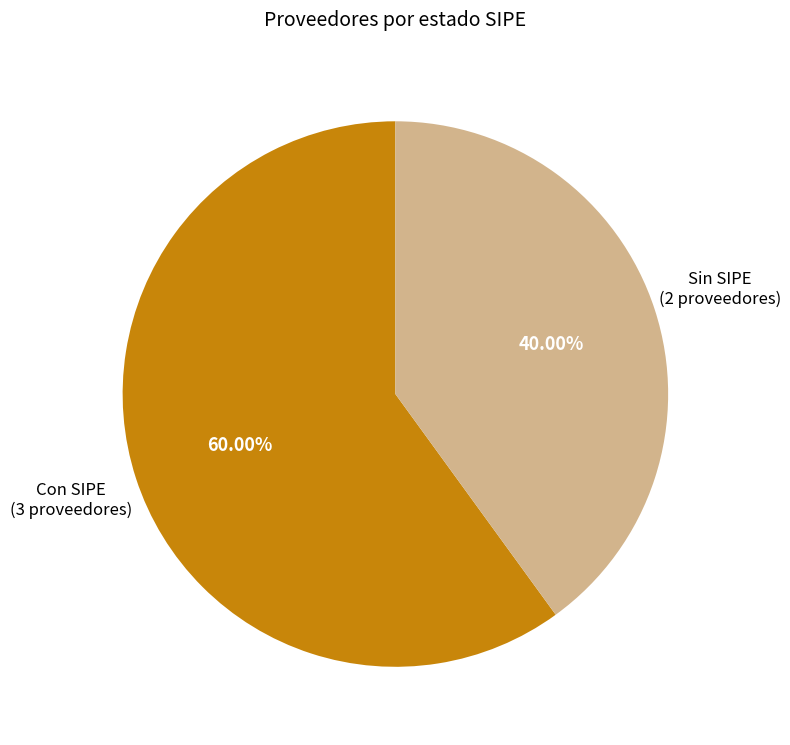

How many segments does this pie chart have?

2